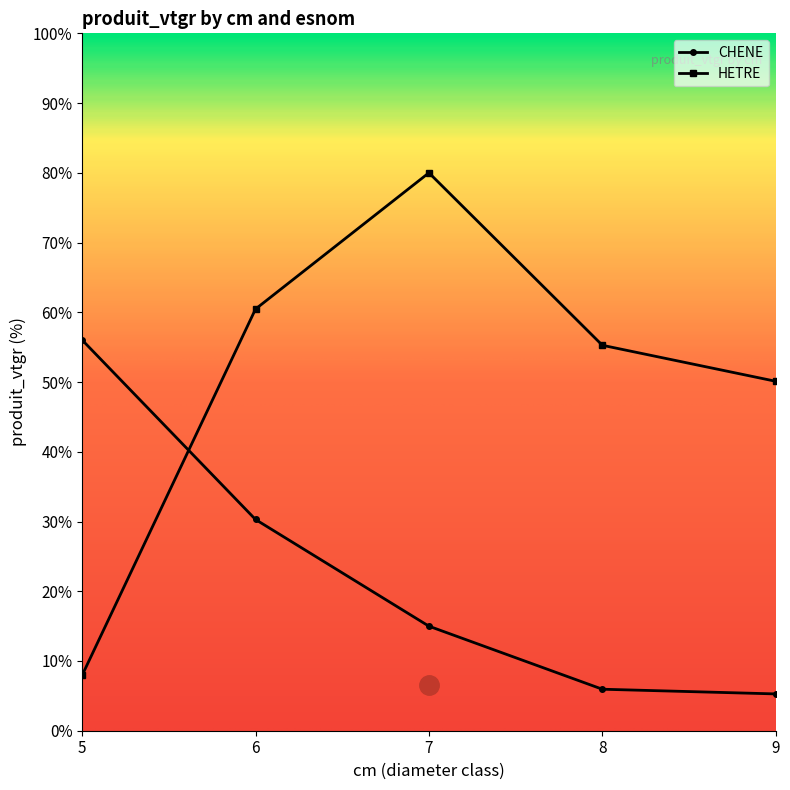

Which series changed the most between 6 and 7?

HETRE